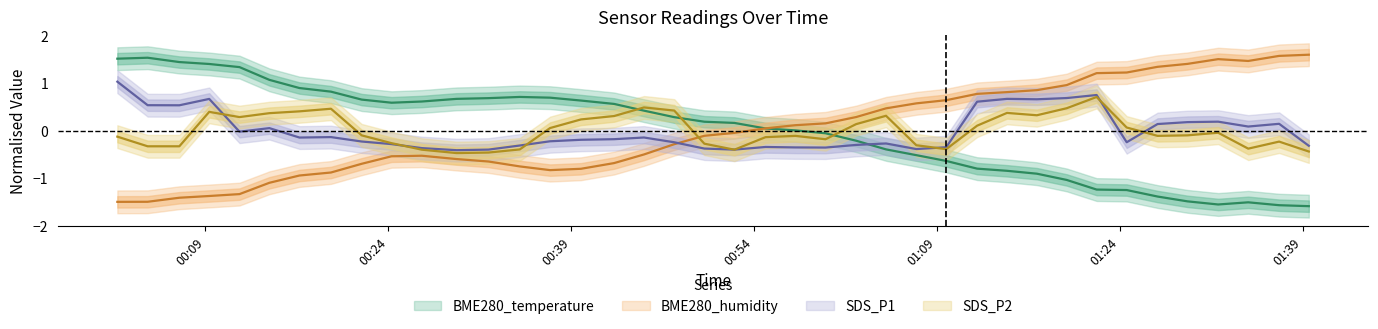

At which label does BME280_humidity reach its minimum?

00:09